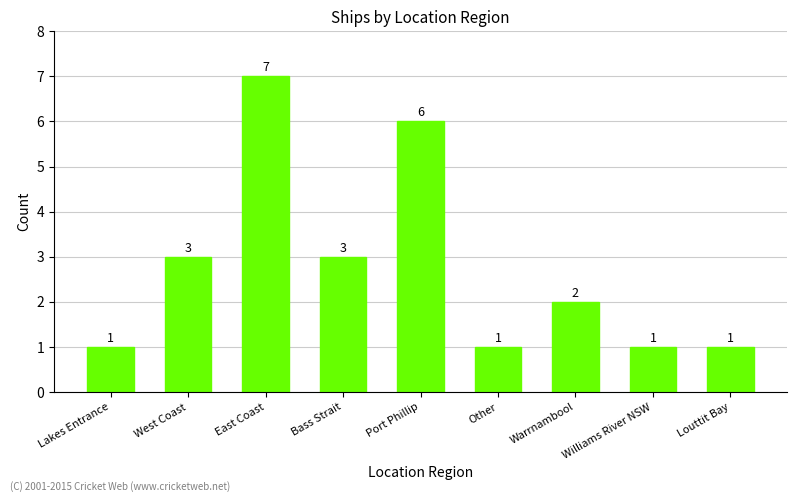

Reading left to right, what are all the values shown in this chart?

Lakes Entrance=1	West Coast=3	East Coast=7	Bass Strait=3	Port Phillip=6	Other=1	Warrnambool=2	Williams River NSW=1	Louttit Bay=1